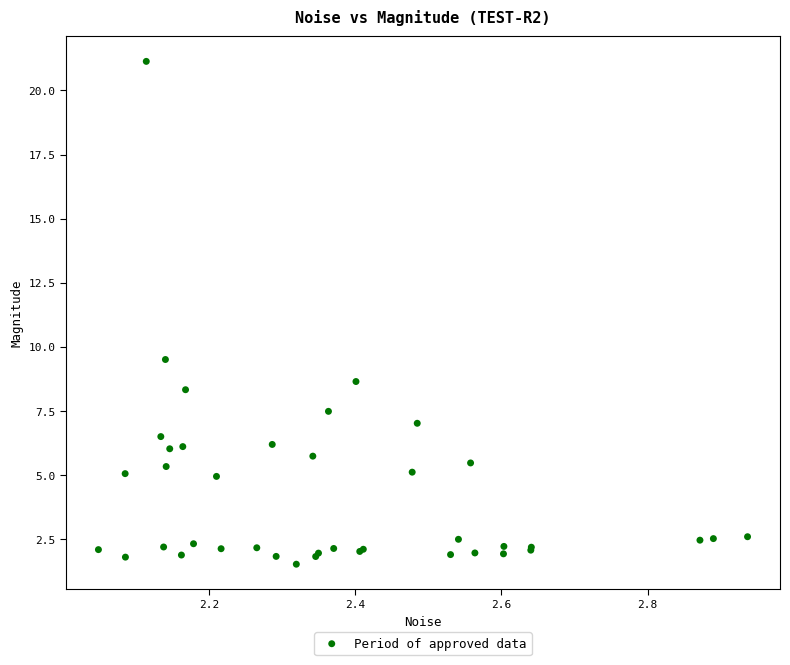

What Y value in the scatter plot is closest to 11?

9.5